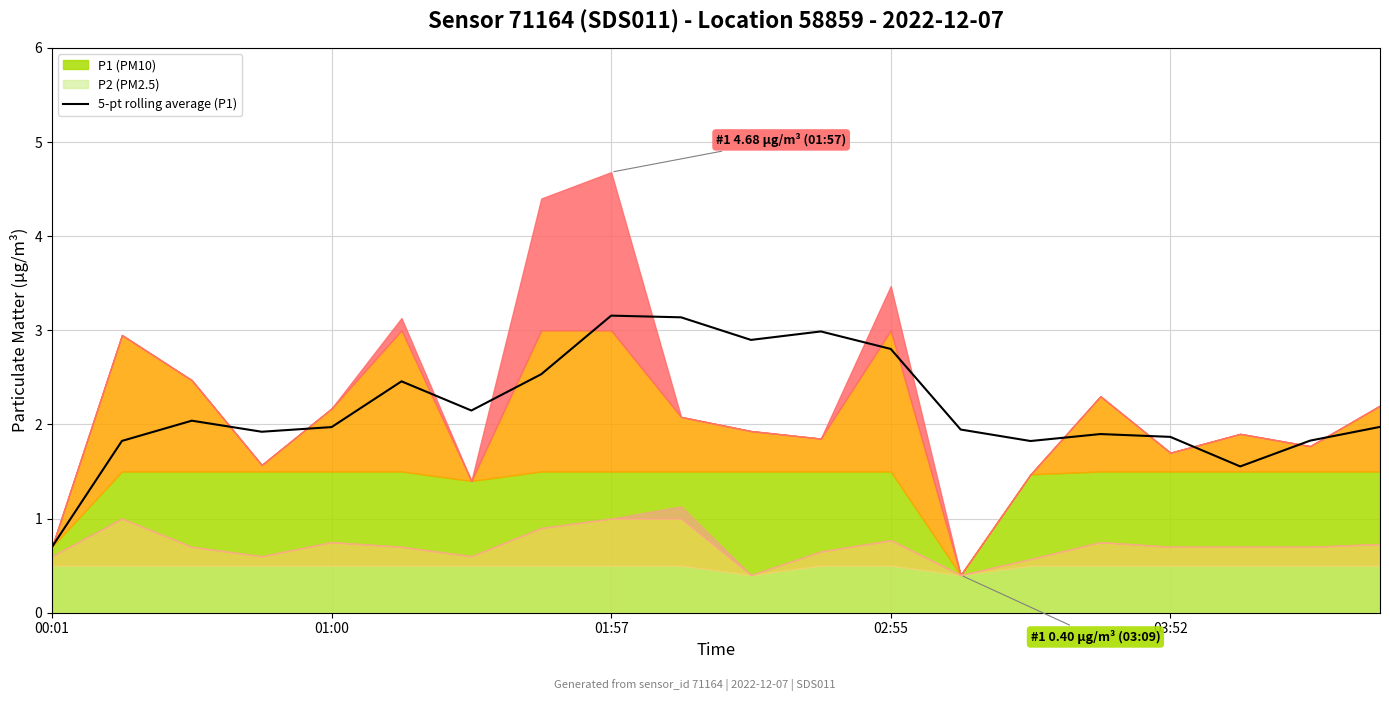

What is the lowest value of the 5-pt rolling average (P1) series?

0.7